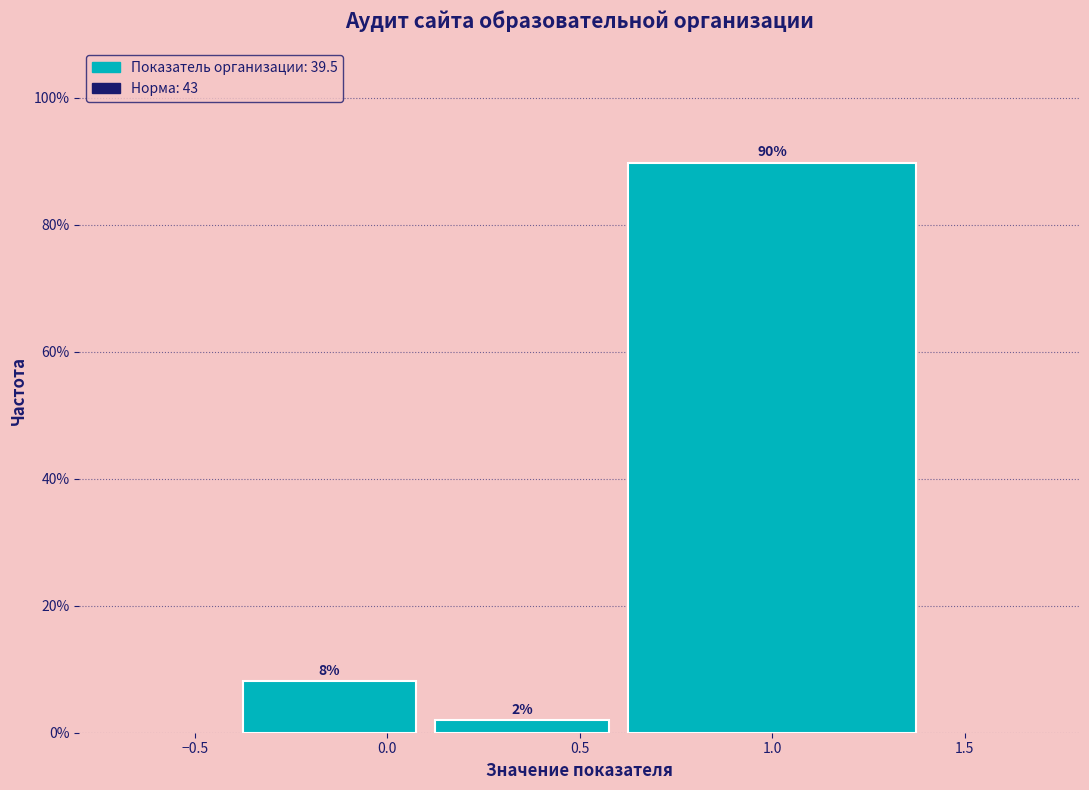

Which range on the x-axis has the tallest bar?

0.6 to 1.4